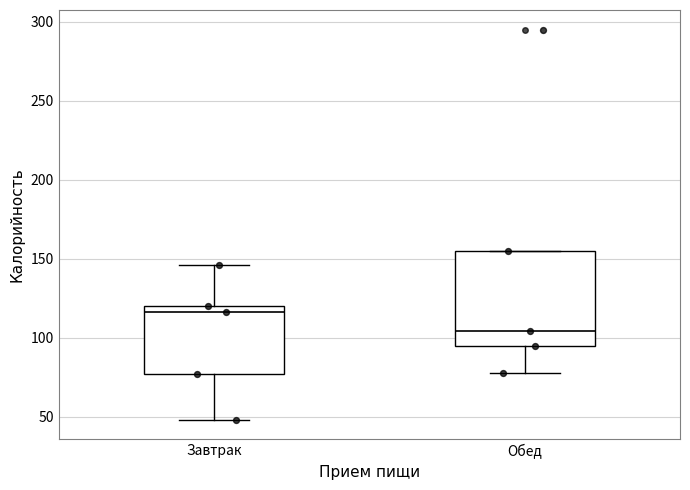

Where does the lower whisker of the box for Обед end on the y-axis? The values are not printed on the chart, so give them approximately, as read against the axis.

80